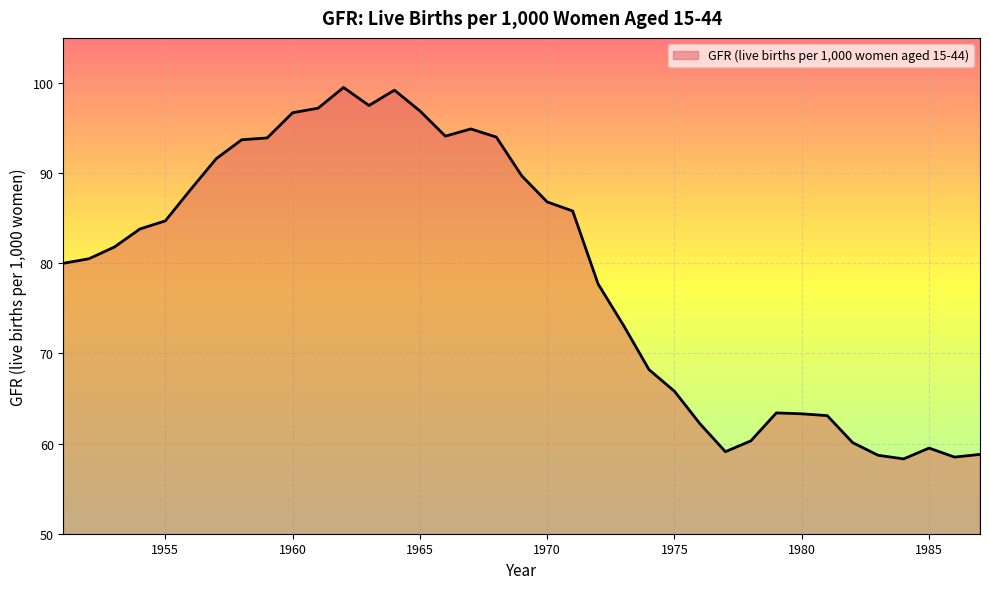

What is the smallest value displayed?

58.3